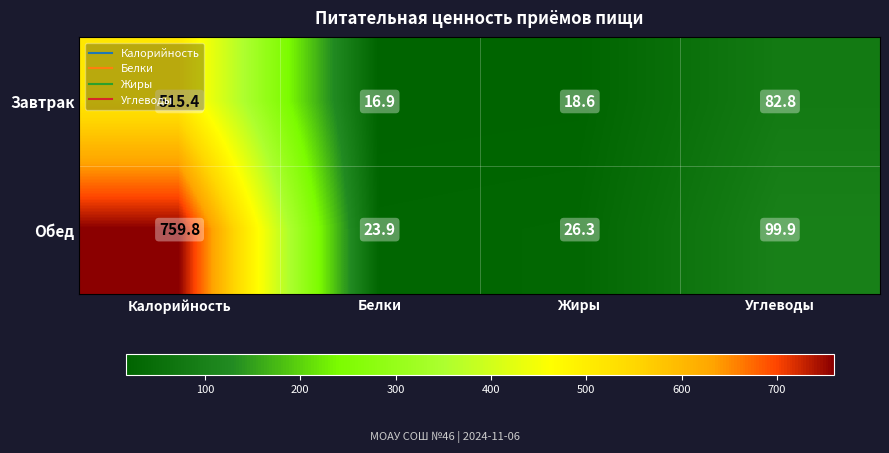

What is the greatest value displayed?

759.8